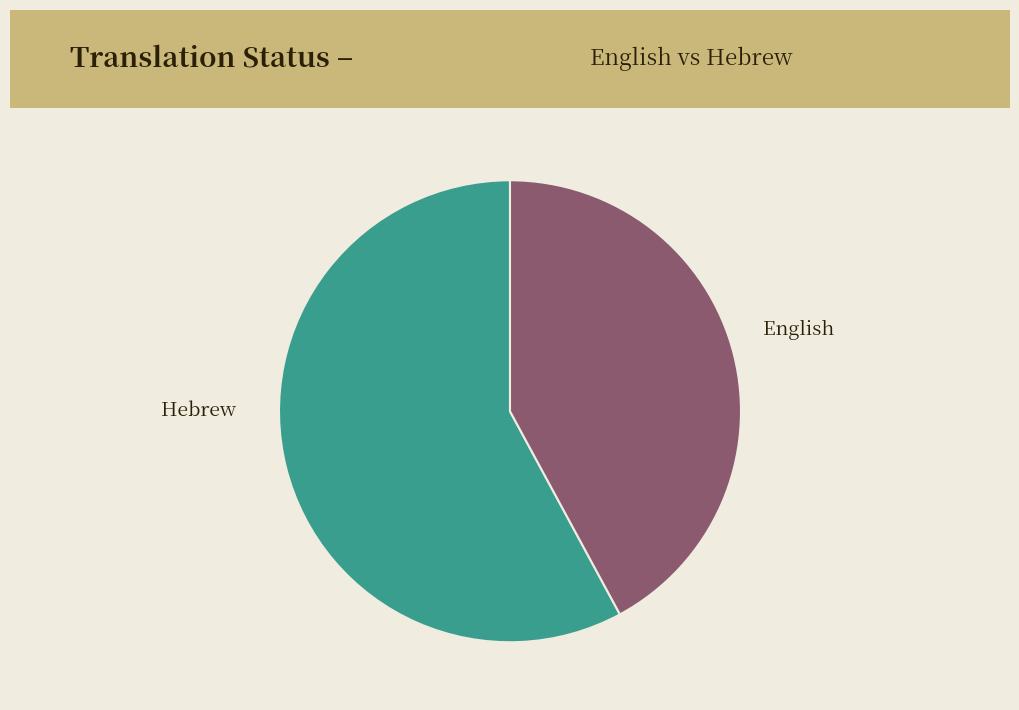

To the nearest percent, what percentage of the pie is English?

58%